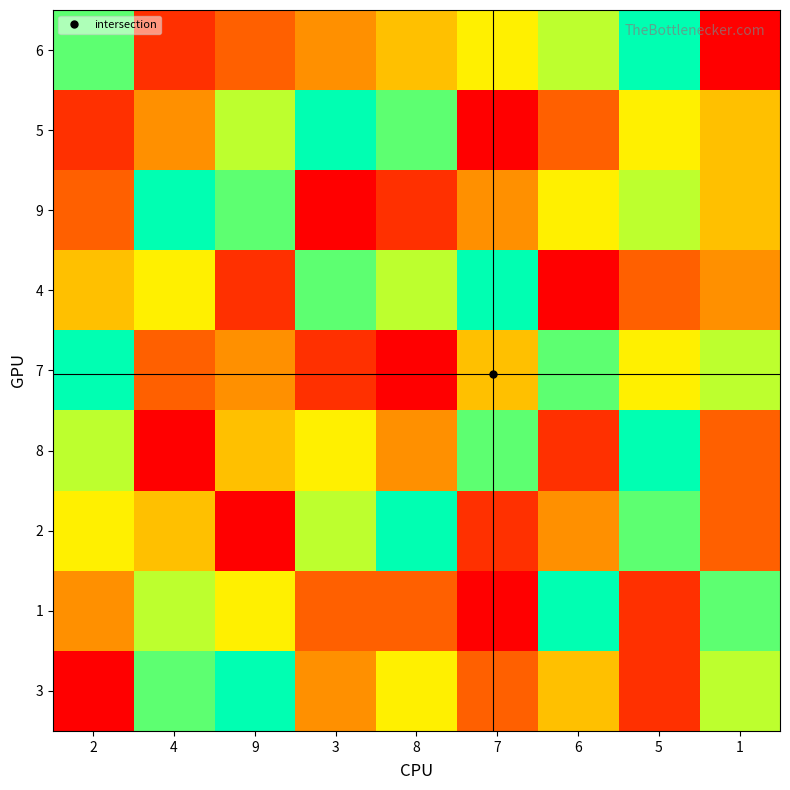

At how many categories does at least one series exceed 1?

9